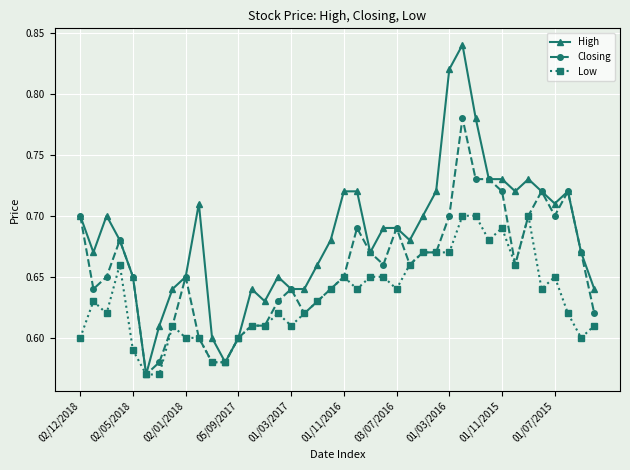

How many categories are shown in the chart?

40